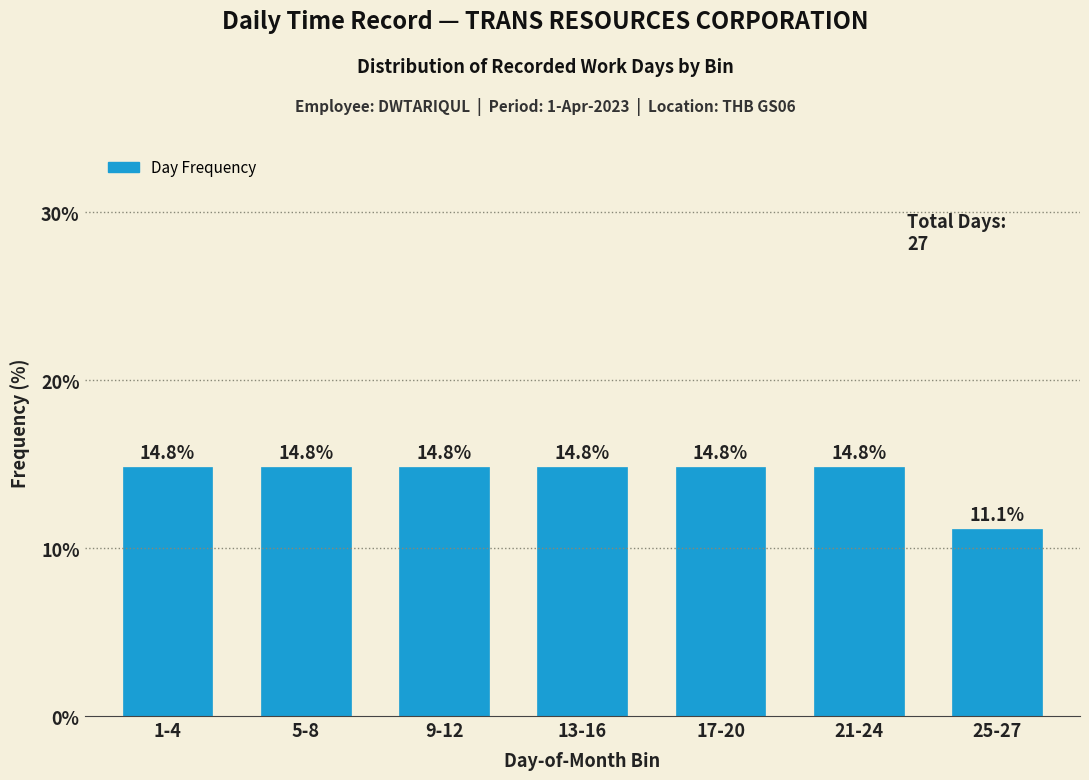

Reading left to right, what are all the values shown in this chart?

1-4=14.8	5-8=14.8	9-12=14.8	13-16=14.8	17-20=14.8	21-24=14.8	25-27=11.1